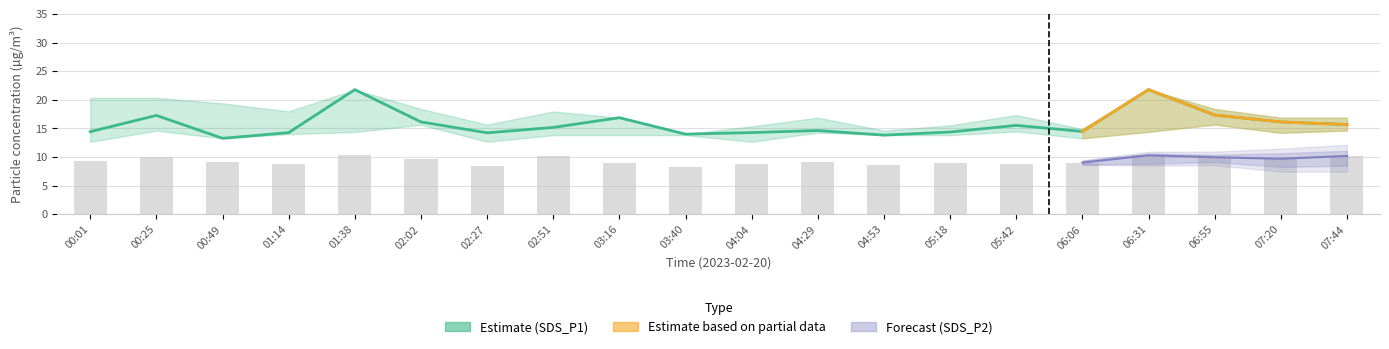

What is the value of the SDS_P2 bar at the 14th from the left?

9.0